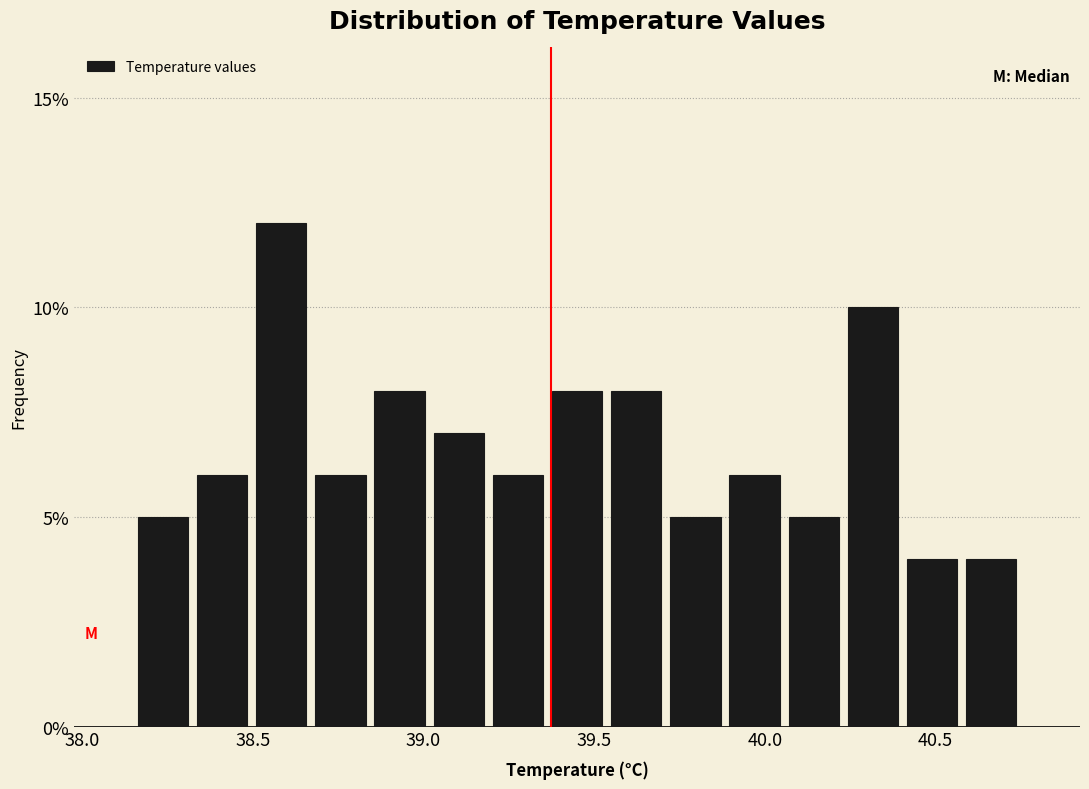

Read against the x-axis, roughly where is the centre of the tallest bar?

38.60